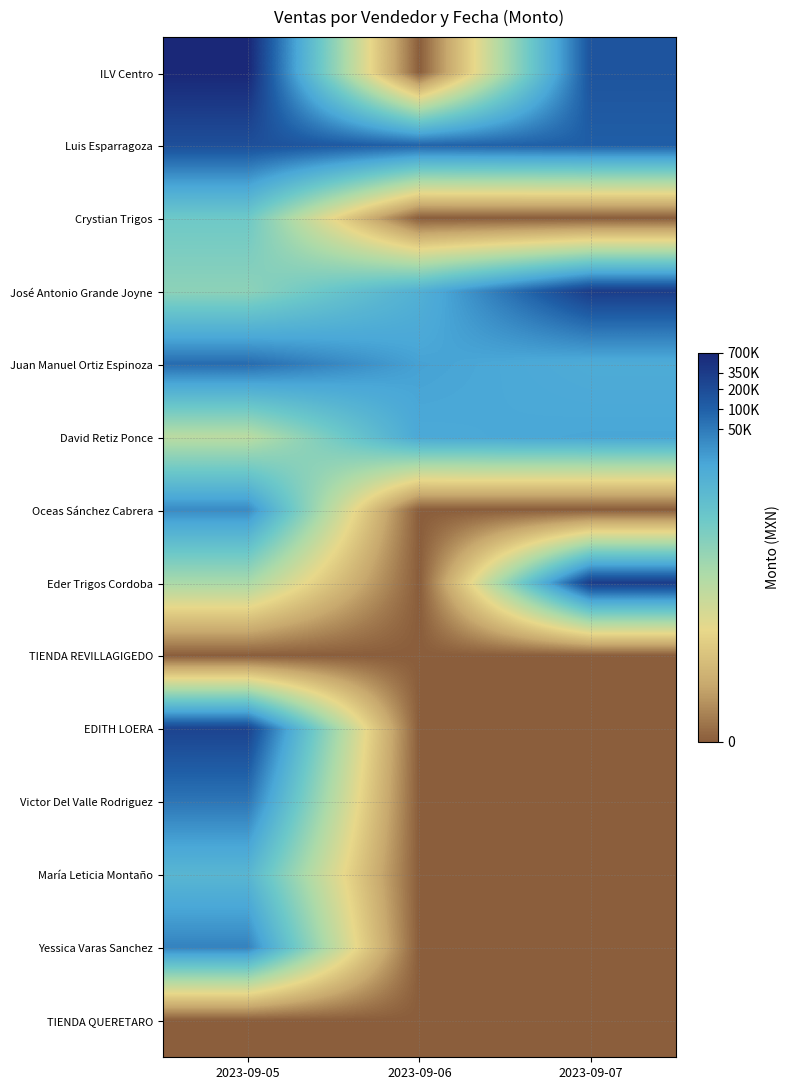

How many series are shown in this chart?

14